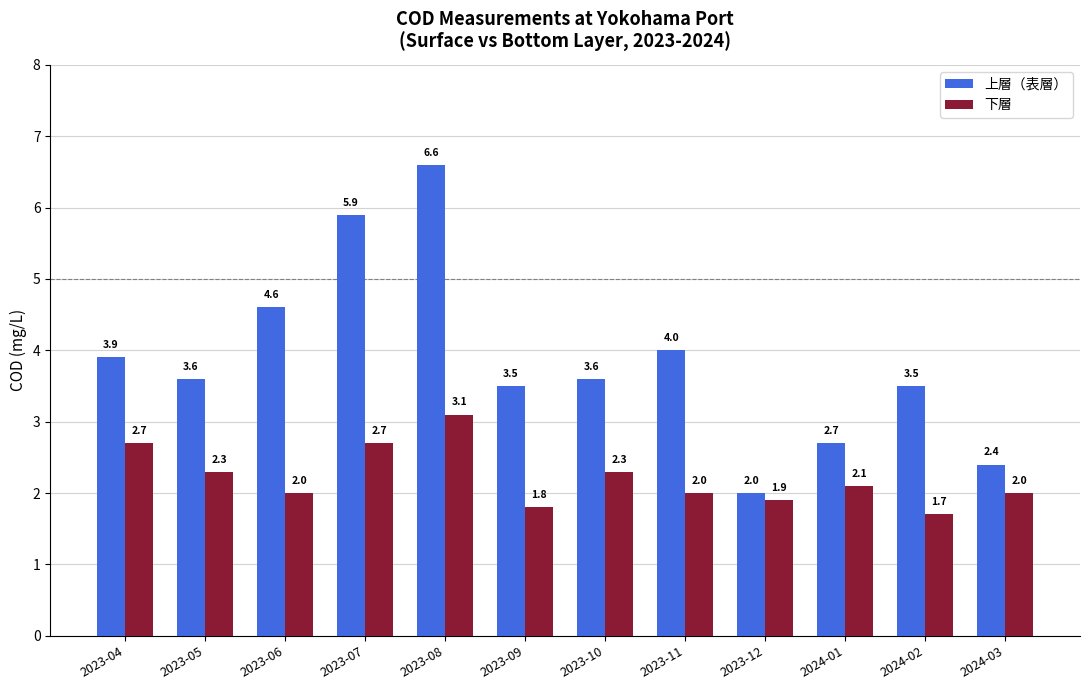

What is the sum of all 下層 values?

26.6